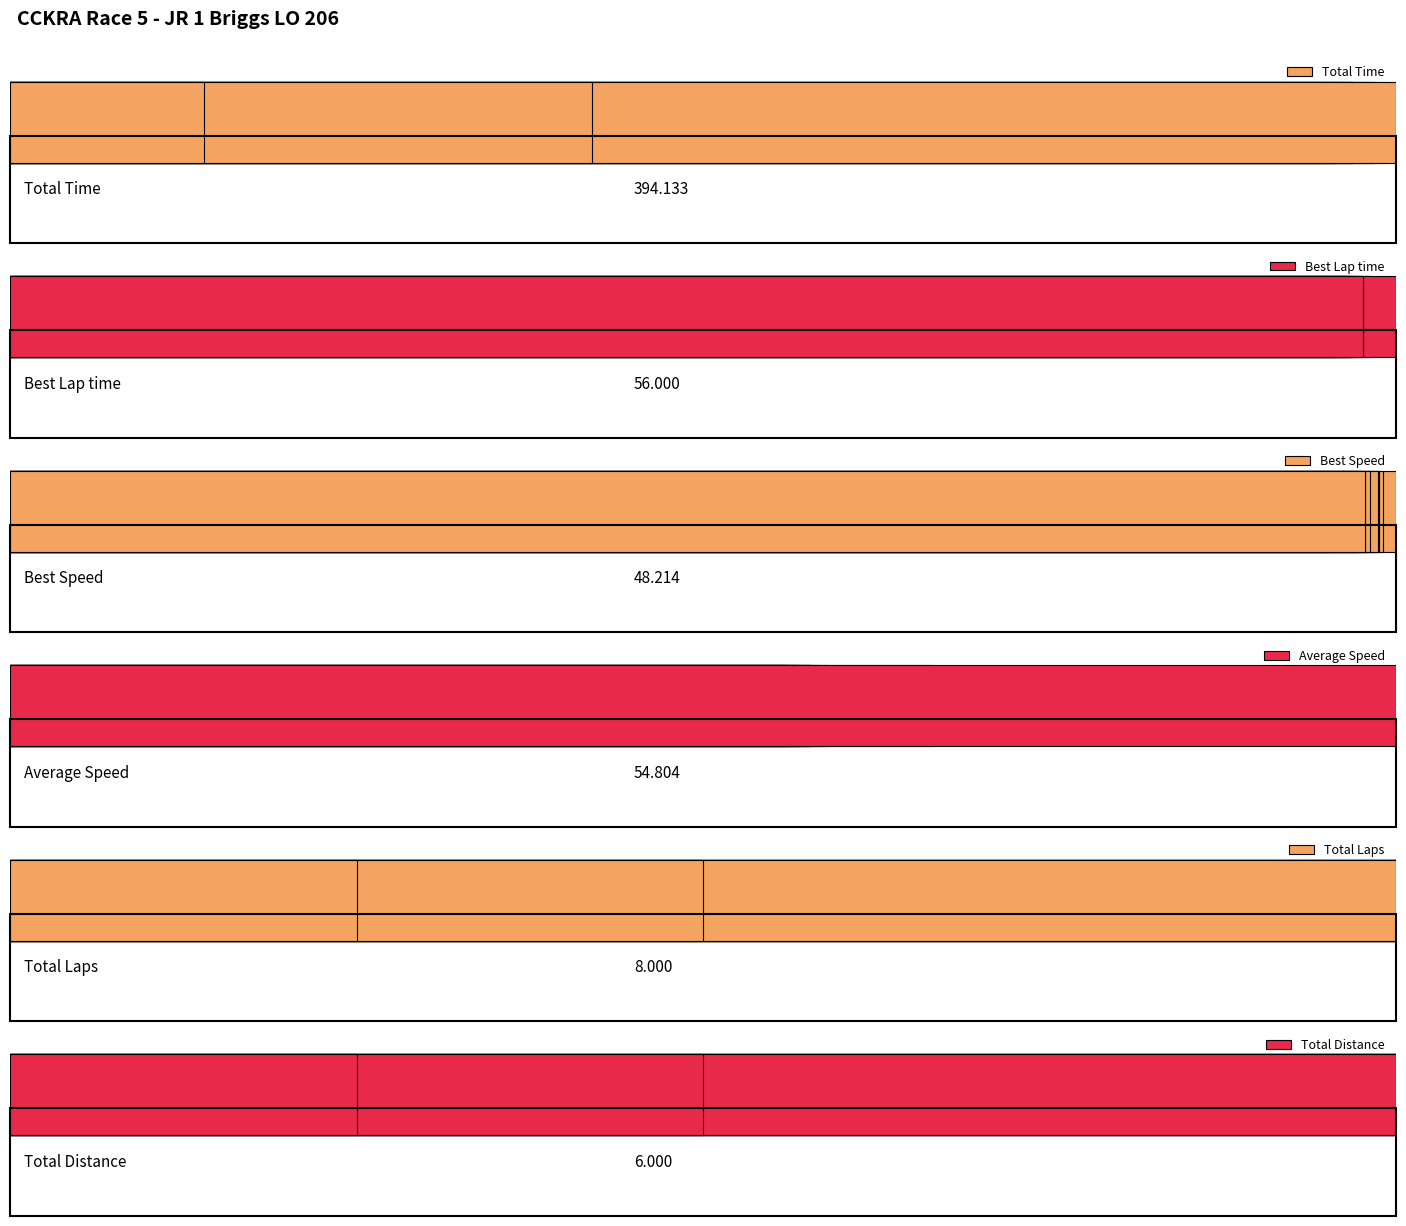

What is the difference between the second highest and second lowest values in the Average Speed series?

9.6